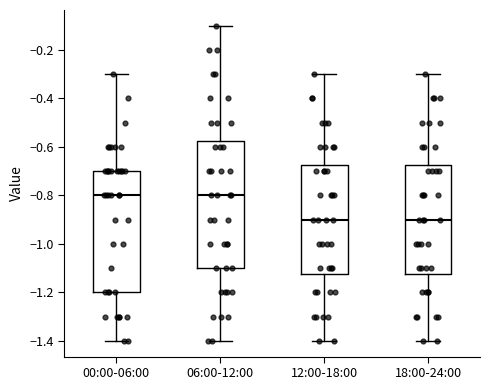

Reading left to right, transcribe this box plot: for each box, give where its median line is, the range the box spans, and where its two whiskers end, as read against the y-axis. The values are not printed on the chart, so give them approximately, as read against the axis.

00:00-06:00: median -0.80, box -1.20 to -0.70, whiskers -1.40 to -0.30
06:00-12:00: median -0.80, box -1.10 to -0.58, whiskers -1.40 to -0.10
12:00-18:00: median -0.90, box -1.12 to -0.68, whiskers -1.40 to -0.30
18:00-24:00: median -0.90, box -1.12 to -0.68, whiskers -1.40 to -0.30